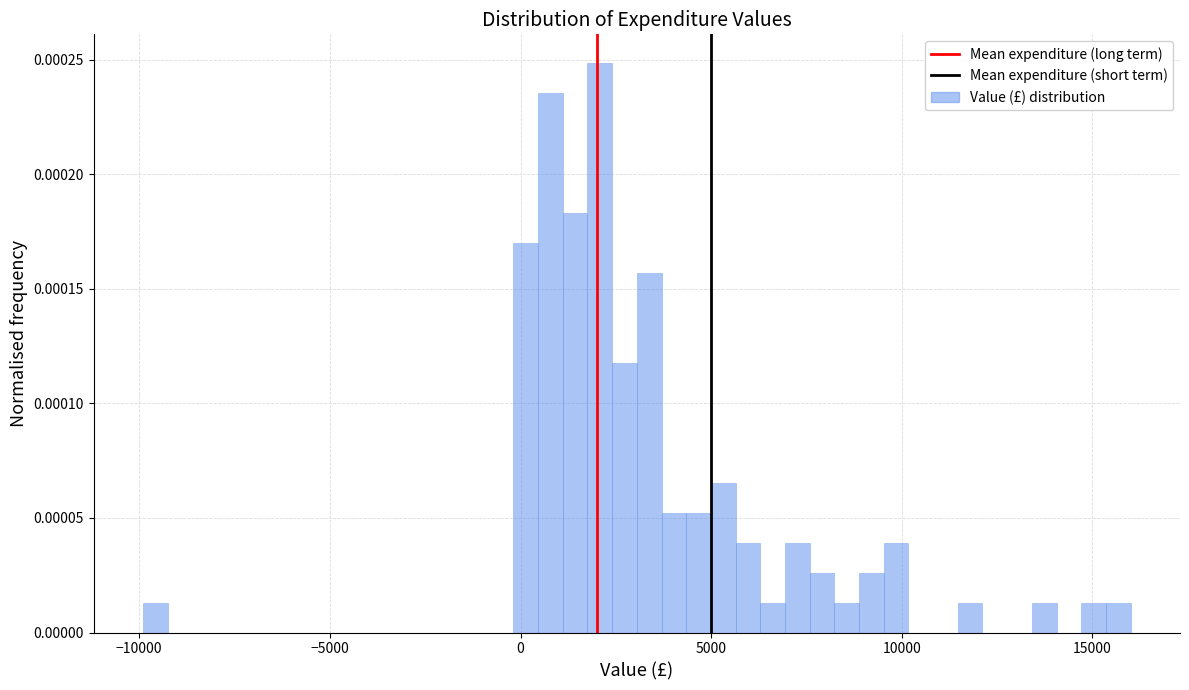

Around what value on the x-axis is the tallest bar? Give the approximate position of its centre, as read against the axis.

2000